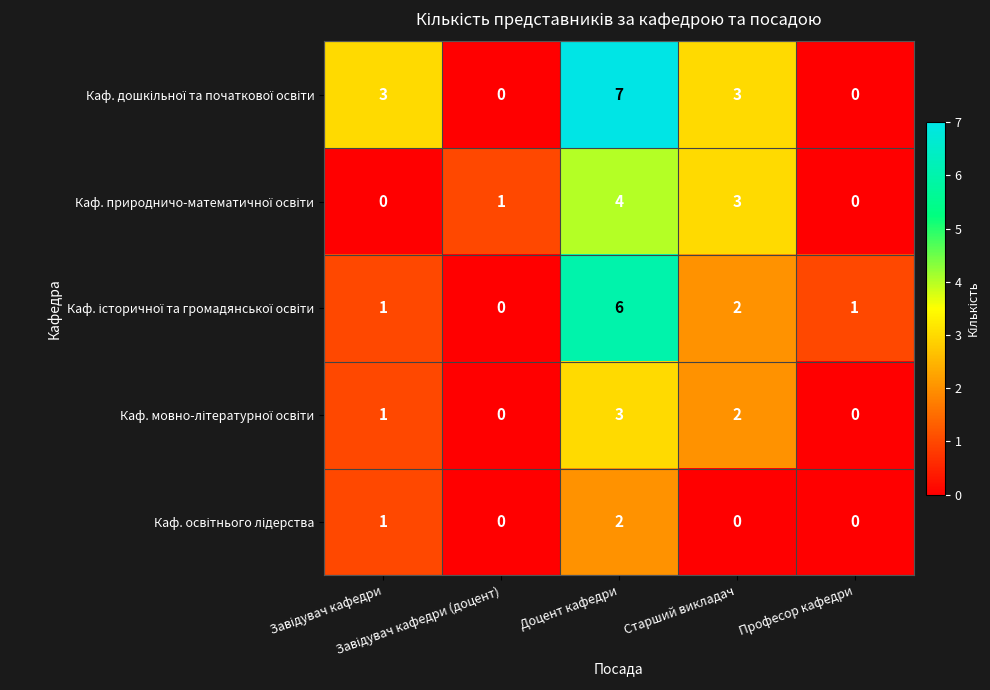

What is the maximum value shown in the chart?

7